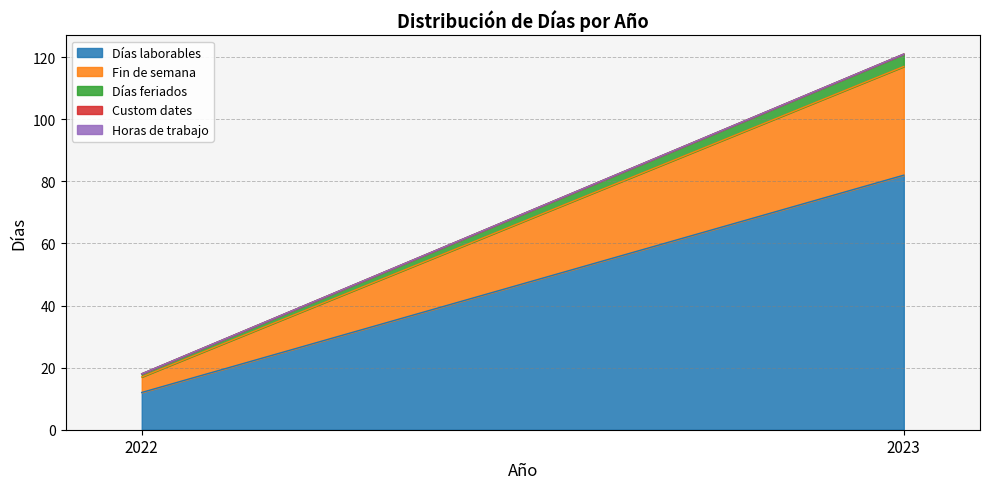

What value does the Días laborables series have at 2023, to the nearest 5?

80